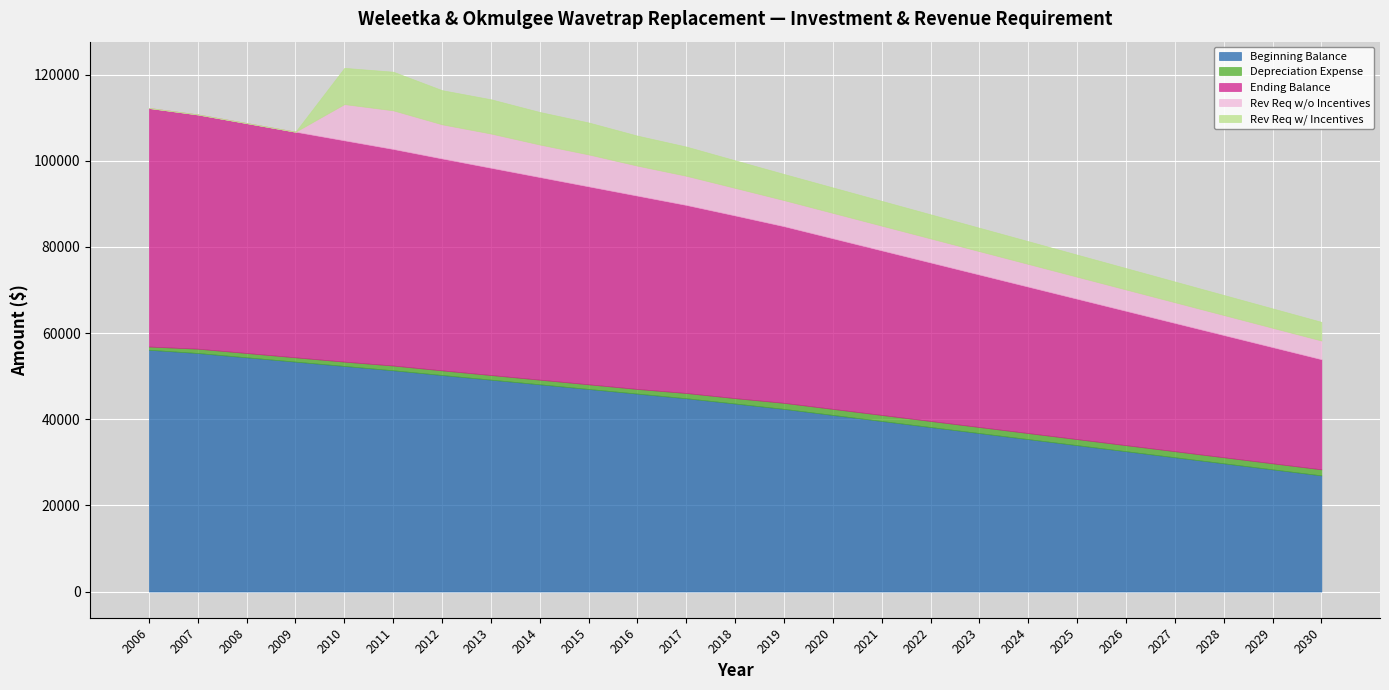

Is it true that Rev Req w/ Incentives equals 13769.7 at 2013?

False